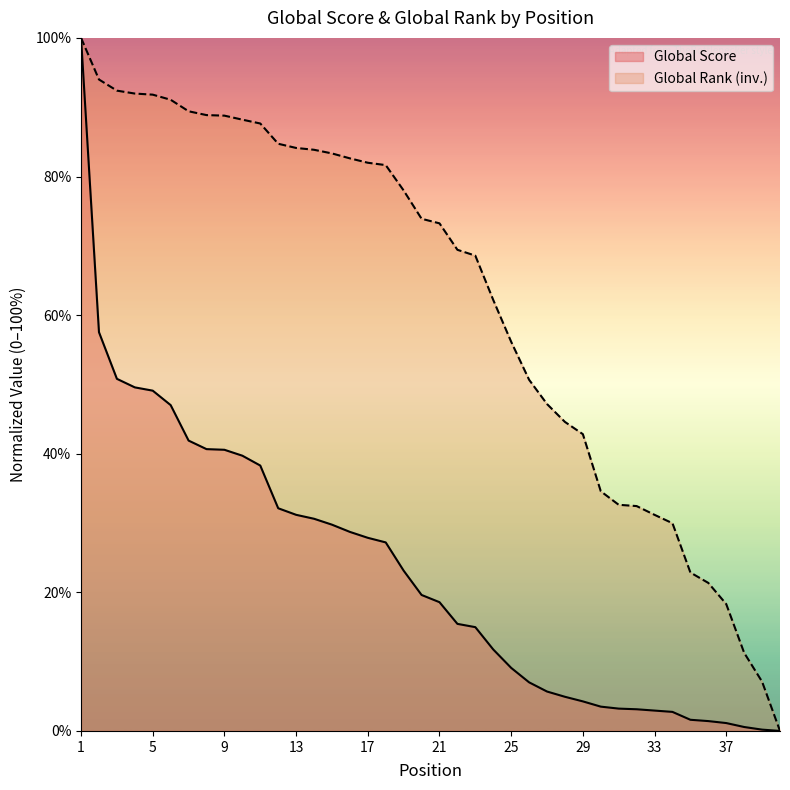

What is the greatest value displayed?

100.0